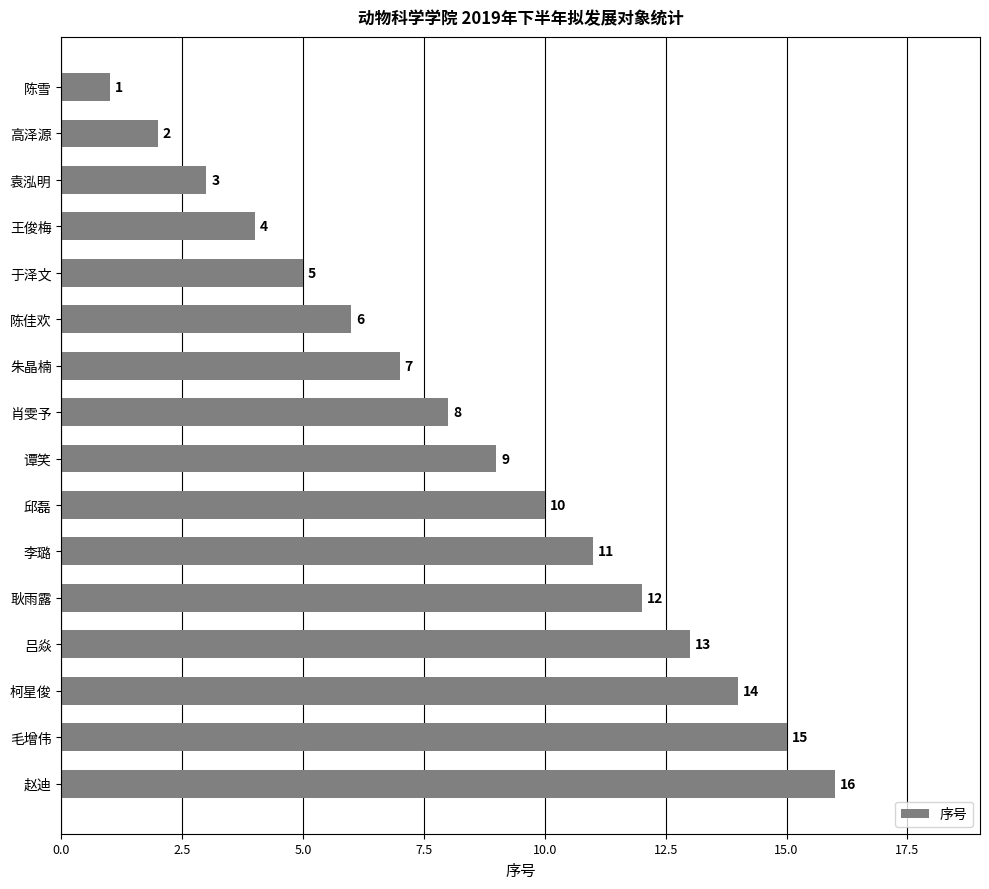

Reading top to bottom, what are all the values shown in this chart?

陈雪=1	高泽源=2	袁泓明=3	王俊梅=4	于泽文=5	陈佳欢=6	朱晶楠=7	肖雯予=8	谭笑=9	邱磊=10	李璐=11	耿雨露=12	吕焱=13	柯星俊=14	毛增伟=15	赵迪=16